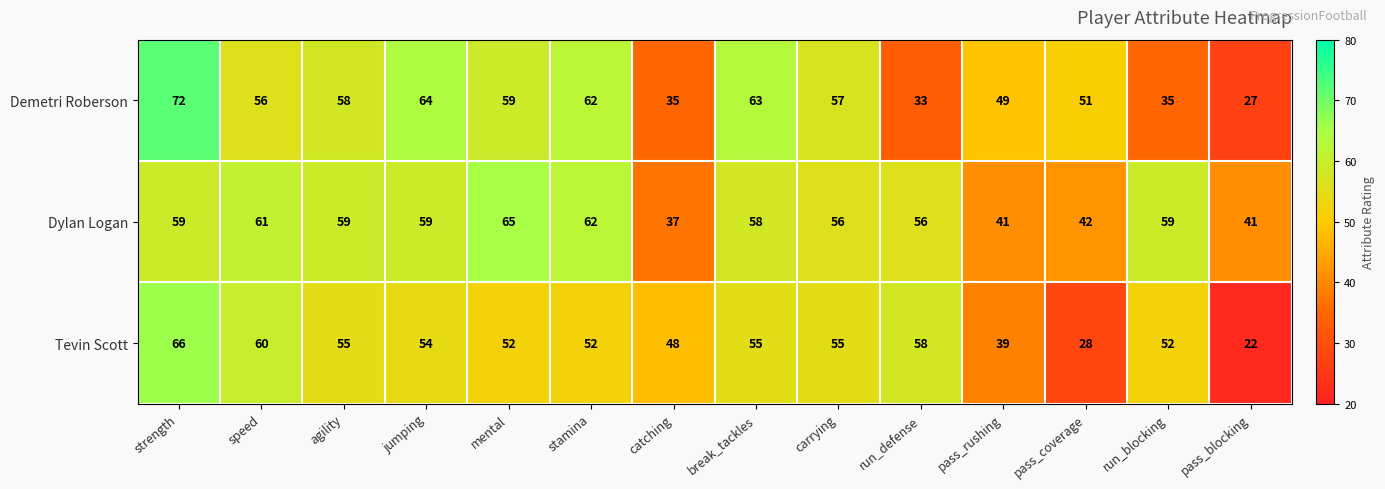

What is the sum of all Tevin Scott values?

696